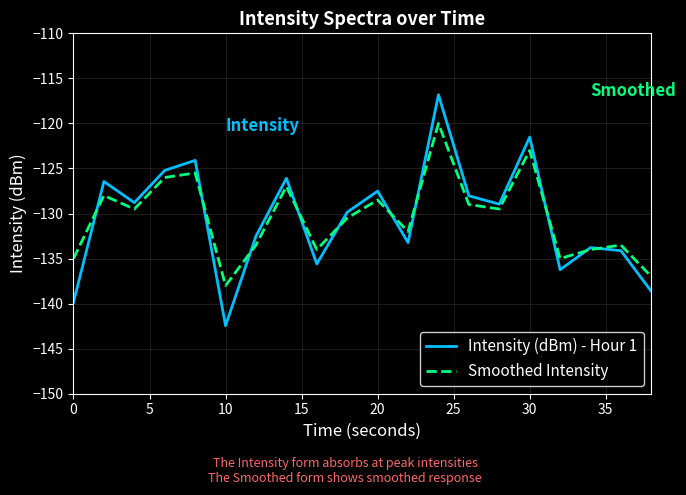

Rank the series by their maximum value, from highest to lowest.

Intensity (dBm) - Hour 1, Smoothed Intensity